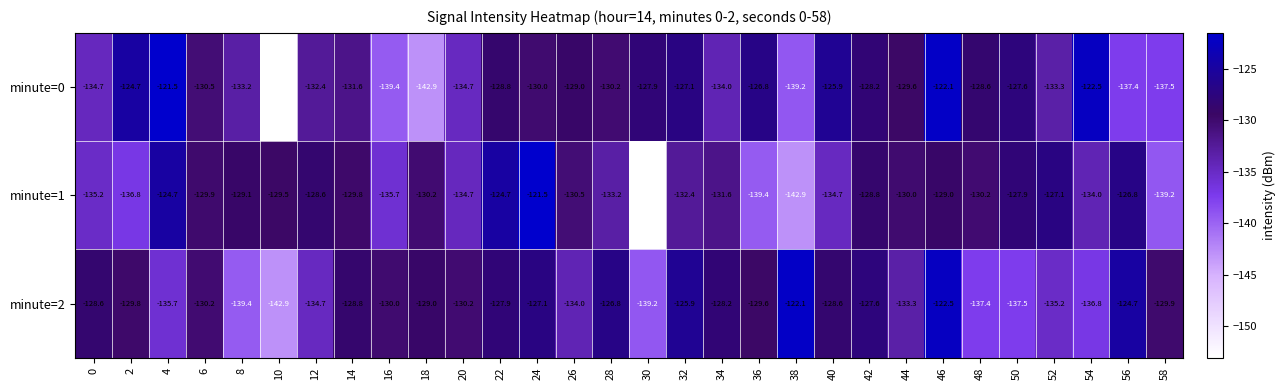

What value does the minute=2 series have at 4?

-135.7